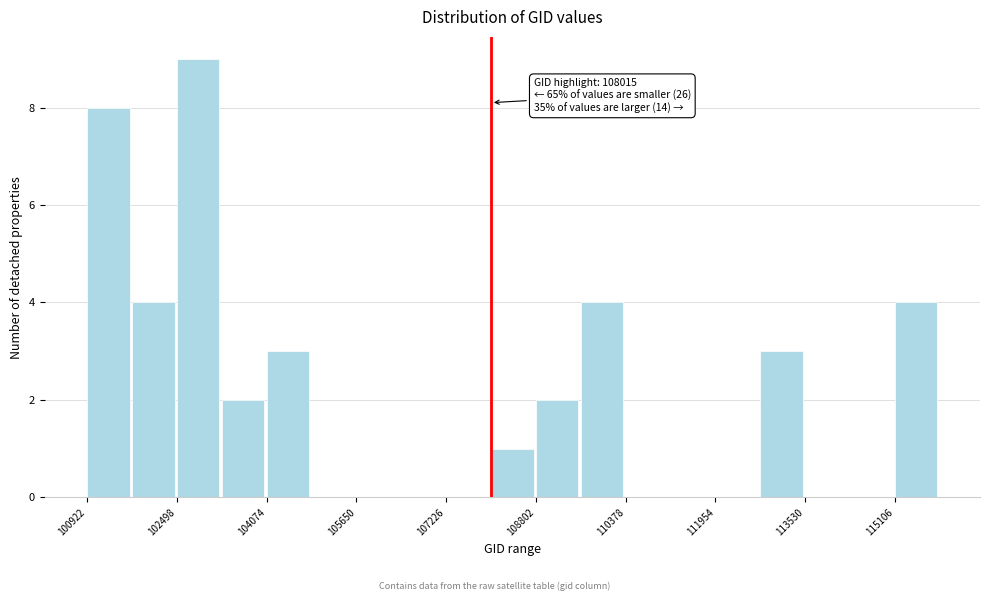

Read against the x-axis, roughly where is the centre of the tallest bar?

102800